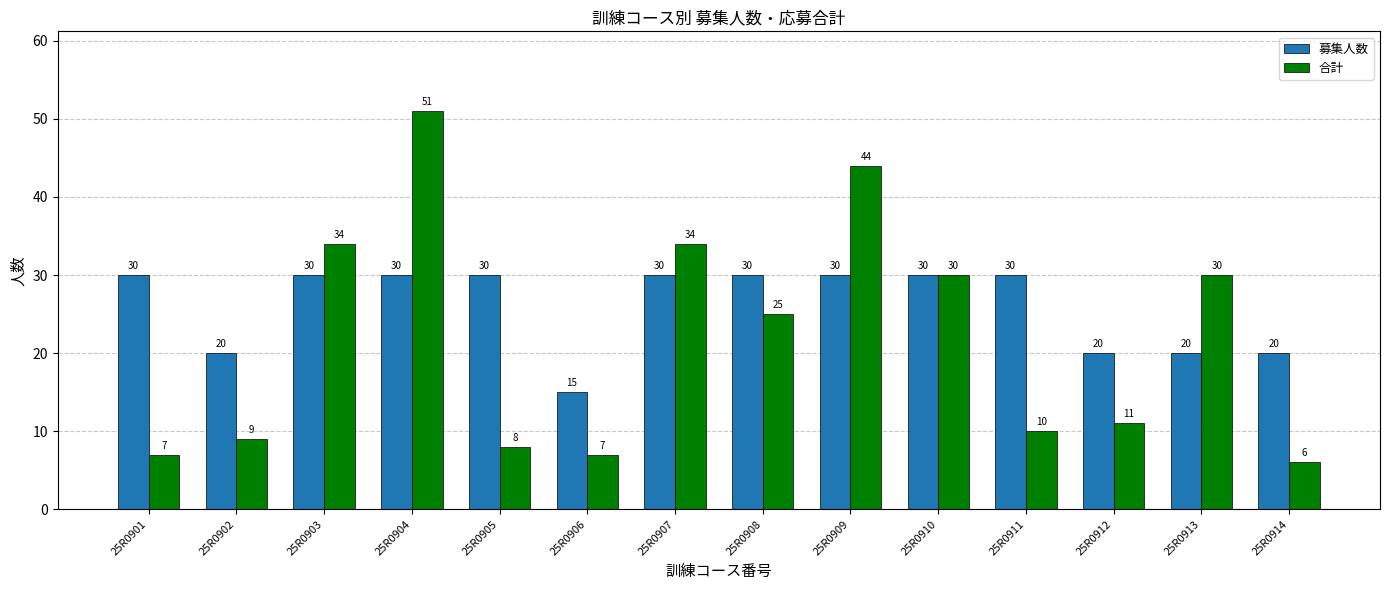

What is the difference between the 合計 values at 25R0906 and 25R0912?

4